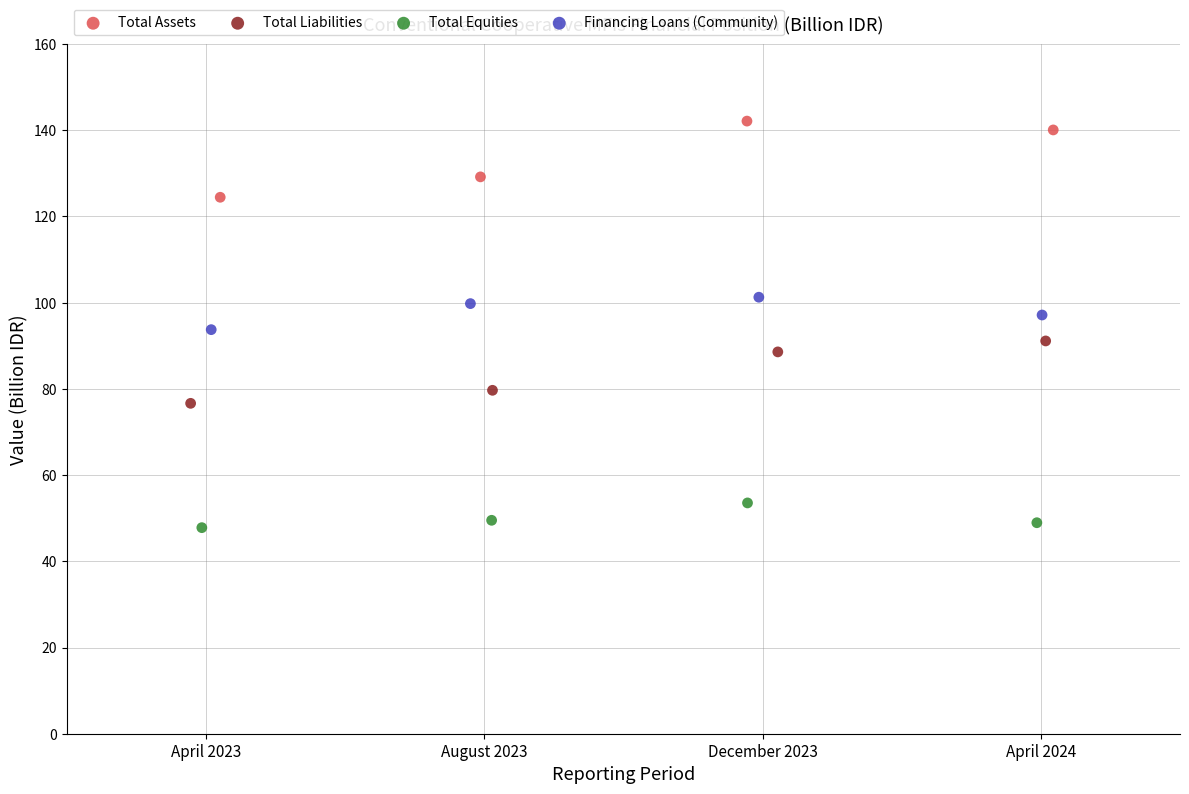

Which series contains the lowest Y value?

Total Equities